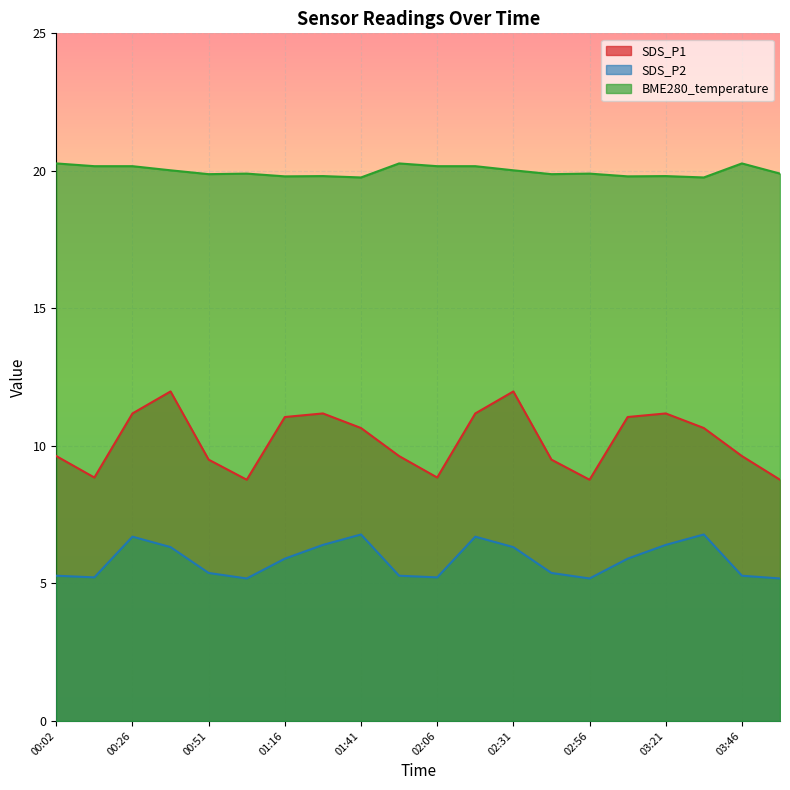

What value does the BME280_temperature series have at 03:34?

19.8